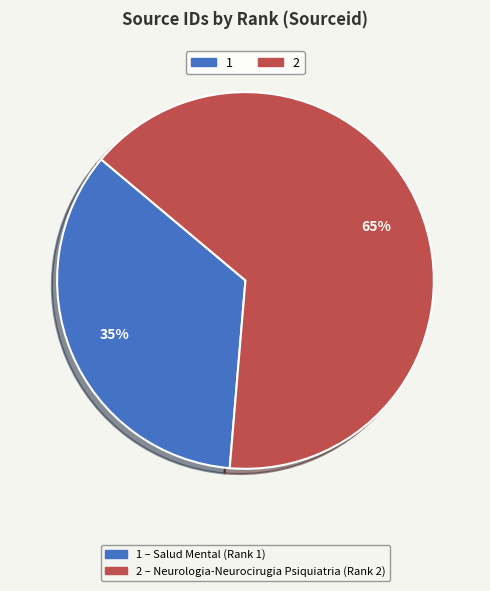

Does any single category account for the majority?

Yes